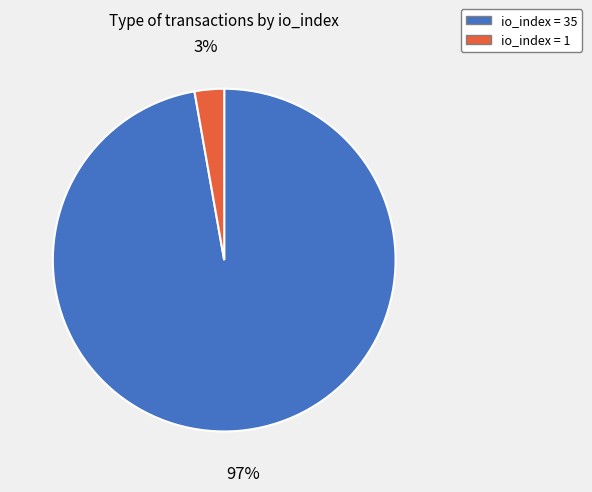

Does any single category account for the majority?

Yes